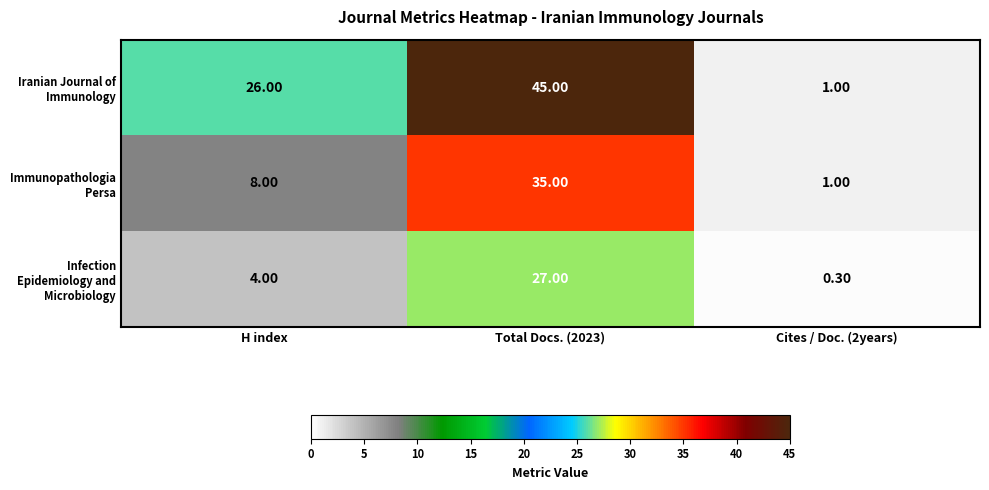

Which series changed the most between H index and Cites / Doc. (2years)?

Iranian Journal of Immunology